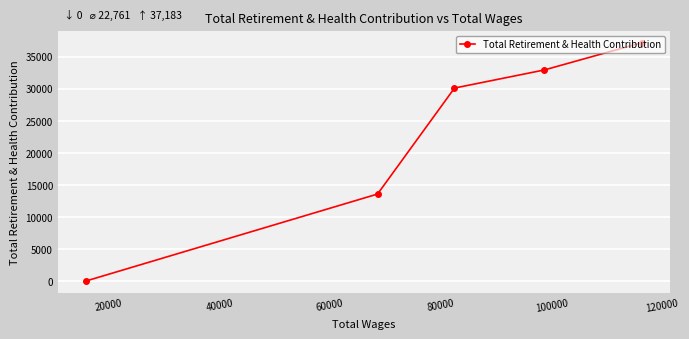

What is the greatest value displayed?

37183